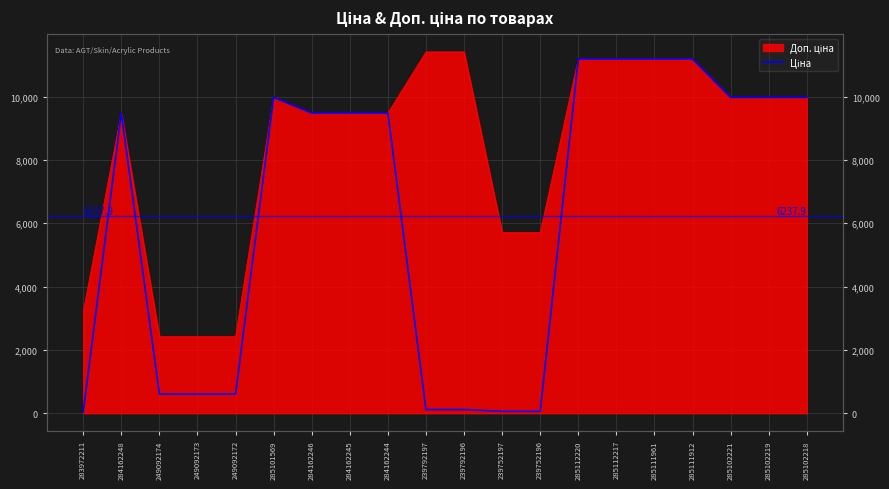

Does the chart display data point markers on the line(s)?

No